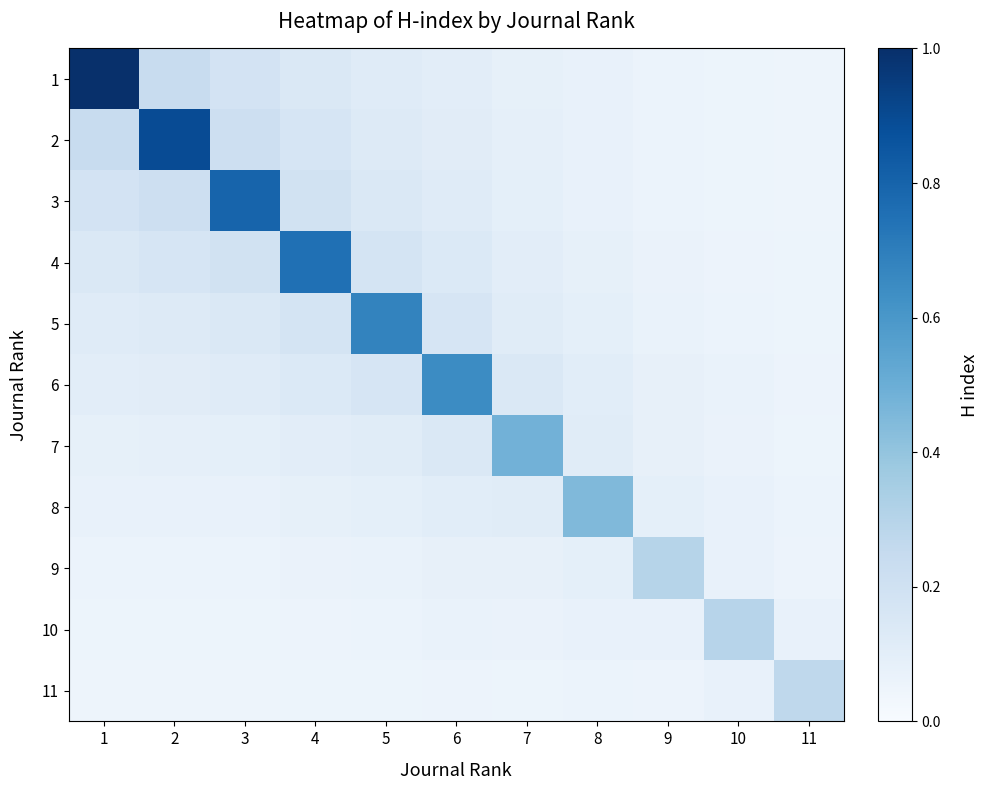

At which category is the sum across all series the highest?

1